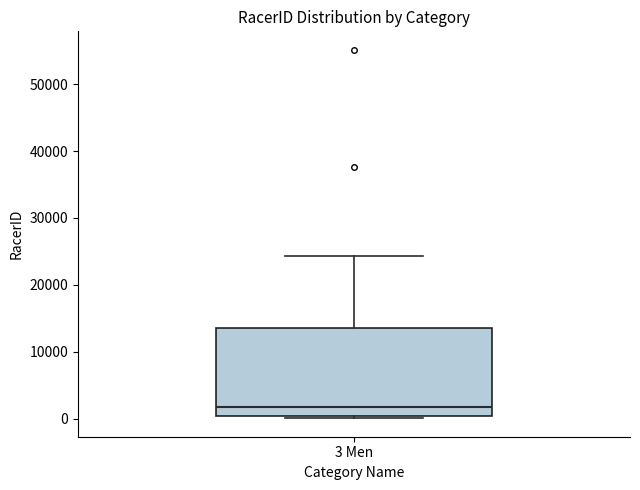

Transcribe this box plot: give where the median line is, the range the box spans, and where the two whiskers end, as read against the y-axis. The values are not printed on the chart, so give them approximately, as read against the axis.

median 2000, box 0 to 14000, whiskers 0 (just below the box's lower edge) to 24000